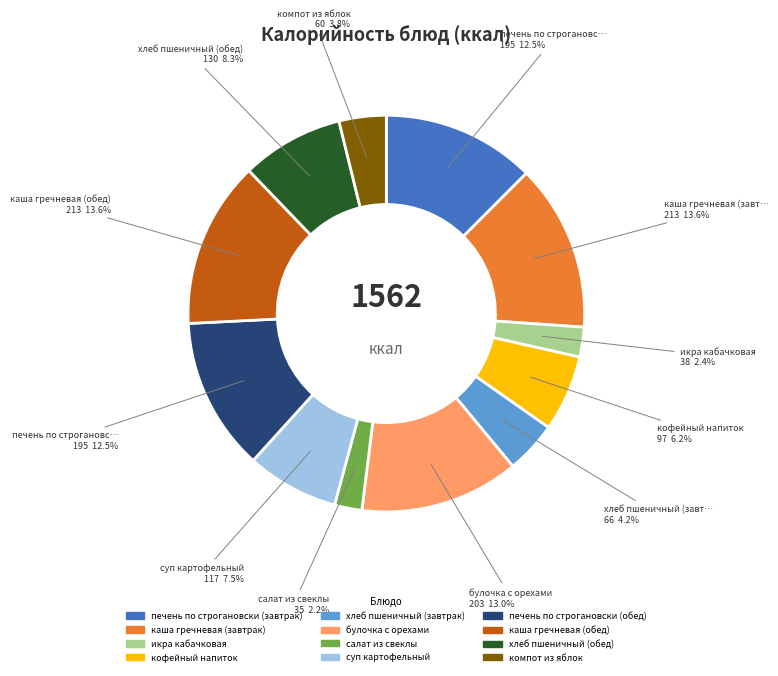

To the nearest percent, what percentage of the pie is хлеб пшеничный (обед)?

8%